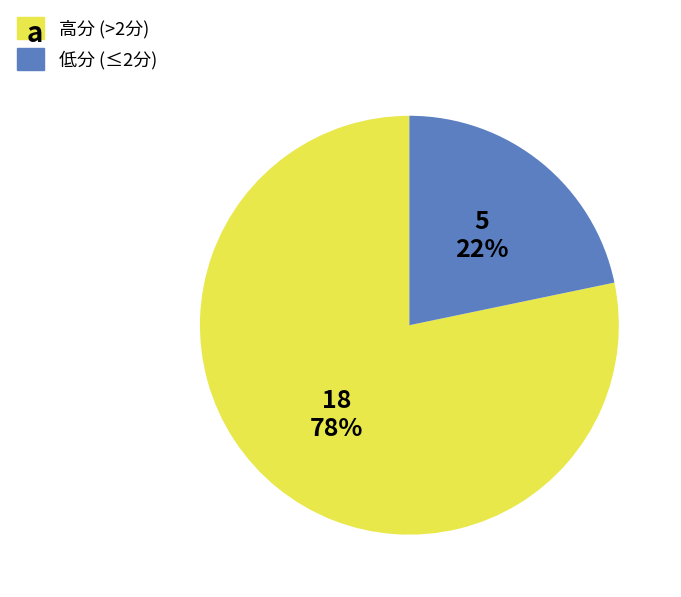

Does any single category account for the majority?

Yes